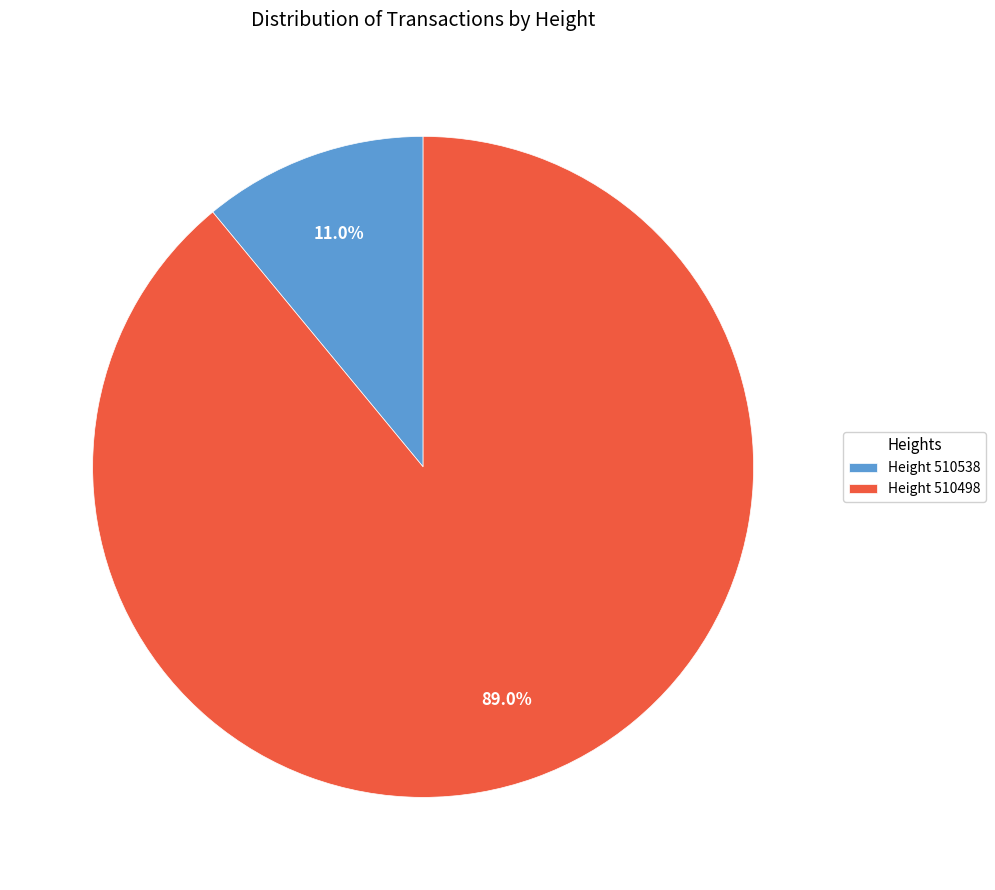

What is the ratio of the value at Height 510498 to the value at Height 510538?

8.1